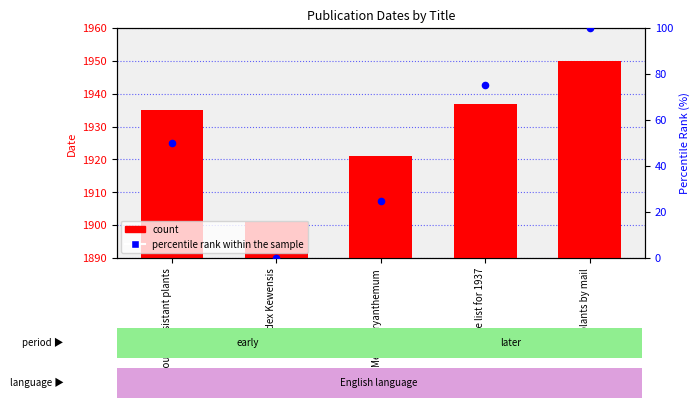

Which series reaches the minimum Y coordinate?

percentile rank within the sample